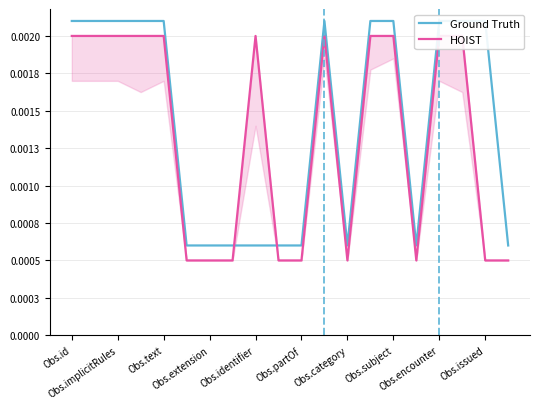

How many interior local valleys does the Ground Truth series have?

2